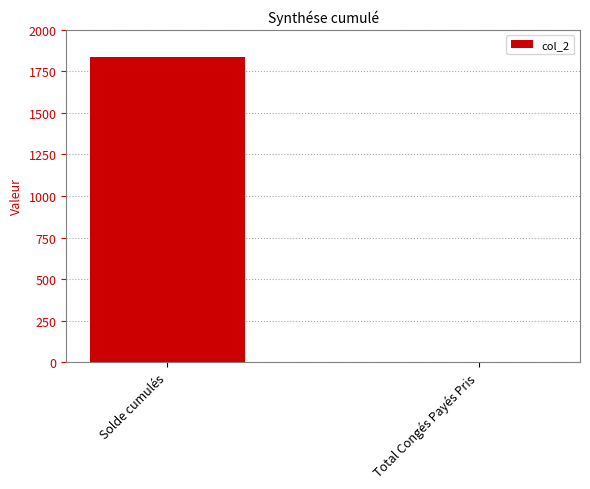

What is the sum of all values?

1839.2